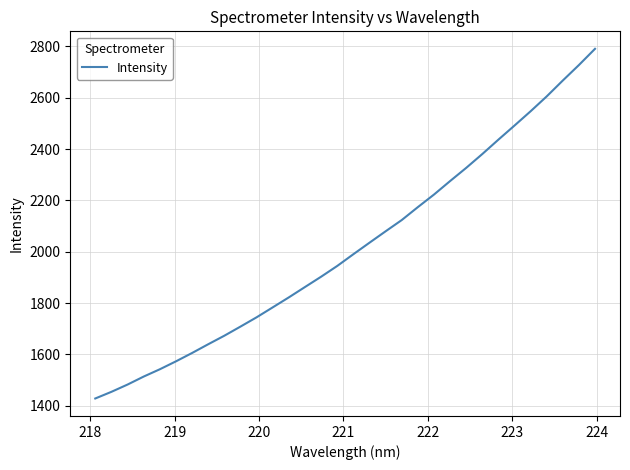

What is the difference between the second highest and minimum values?

1299.0